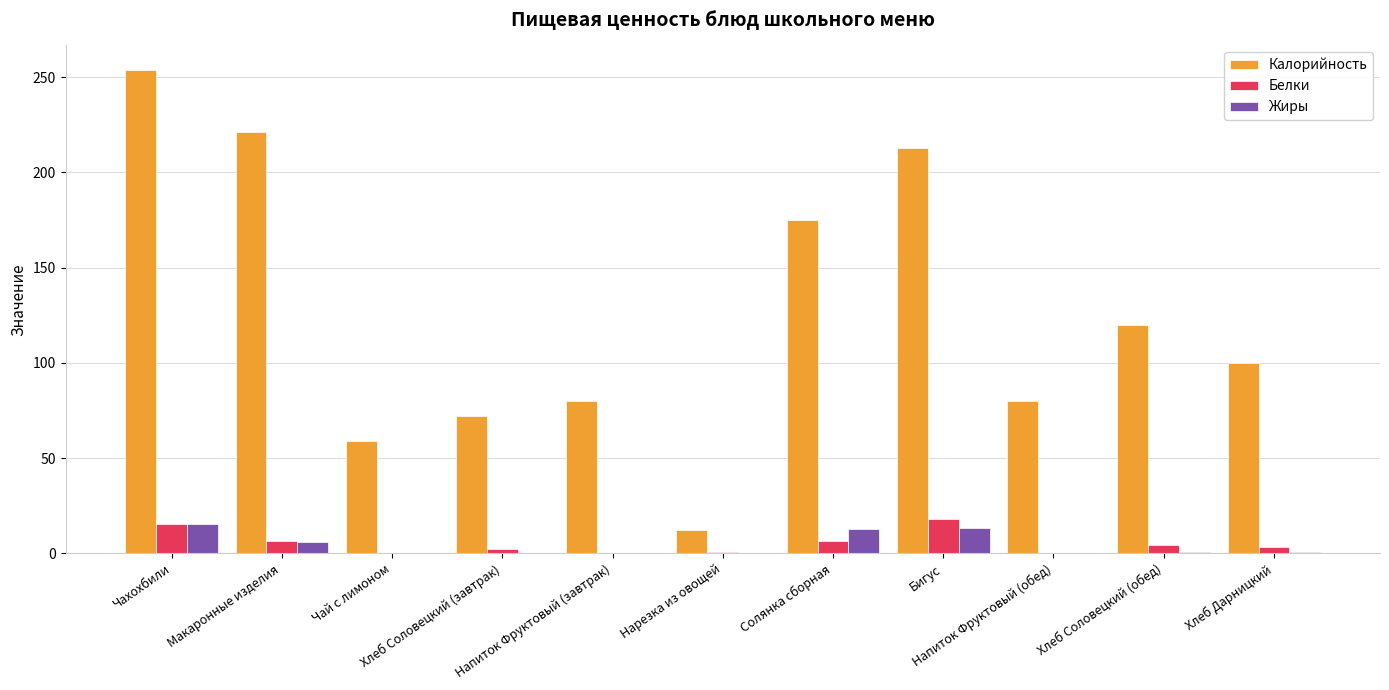

What is the greatest value displayed?

254.0